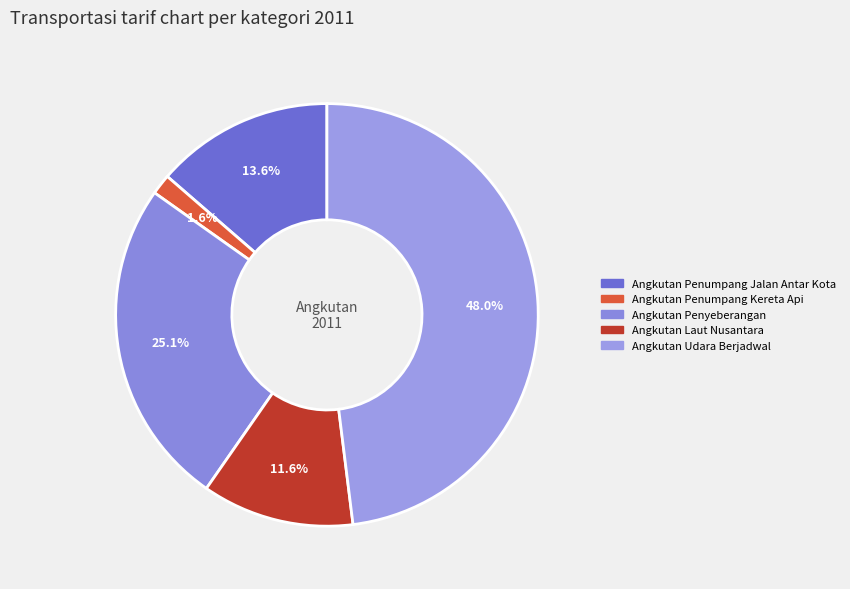

To the nearest percent, what is the average slice percentage?

20%